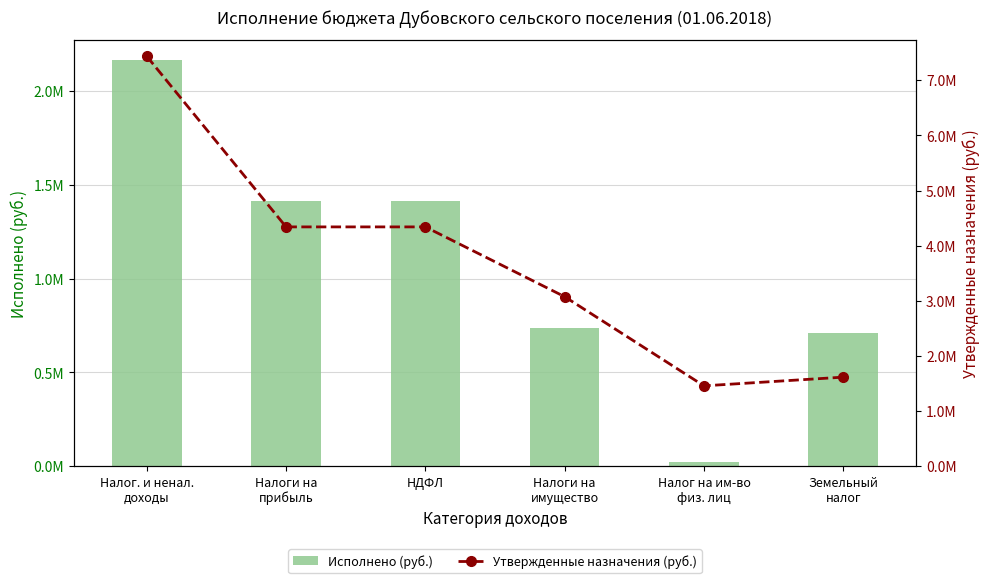

True or false: Утвержденные назначения (руб.) has a value of 3075500.0 at Налоги на
имущество.

True